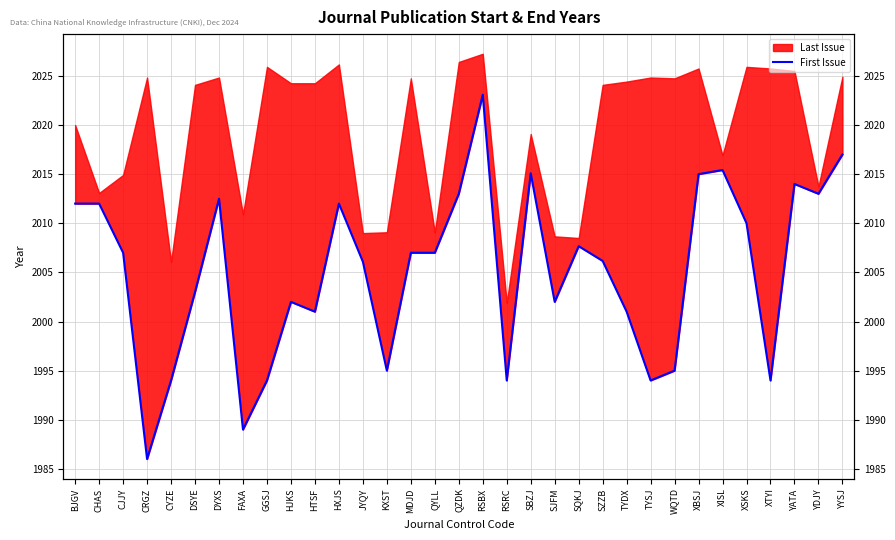

Which category has the highest value across all series?

RSBX